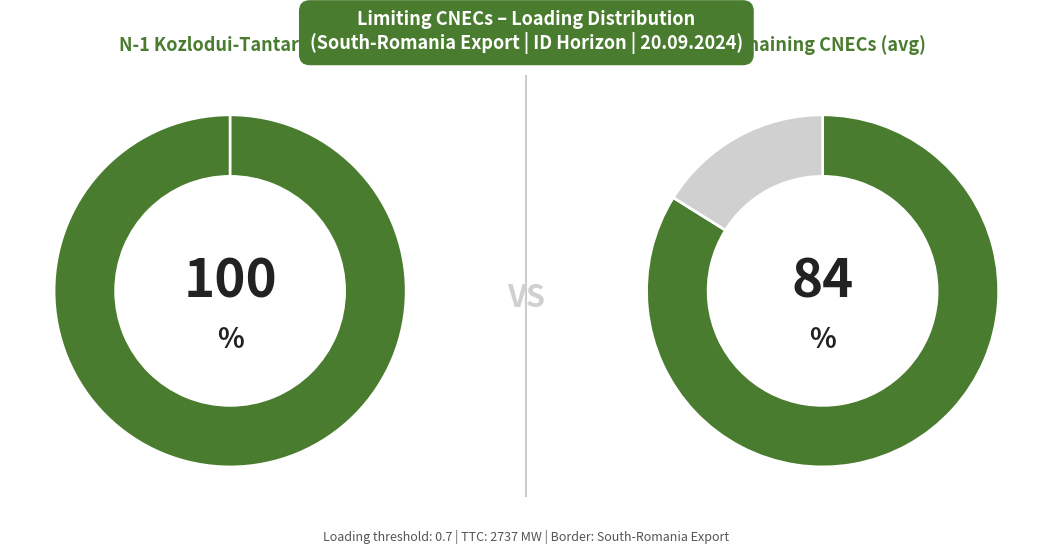

The Base Case slice represents 1% of the pie. True or false?

False